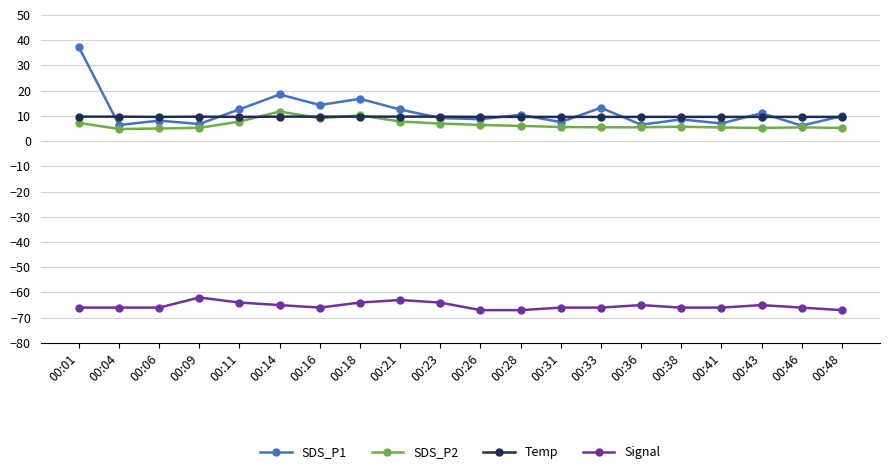

True or false: Signal and SDS_P2 cross at least once.

False